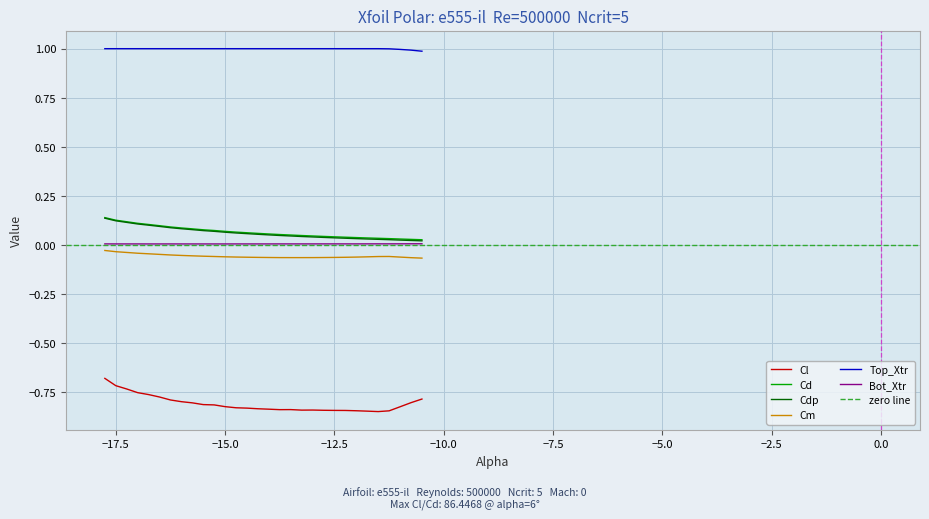

True or false: Bot_Xtr and Cl cross at least once.

False